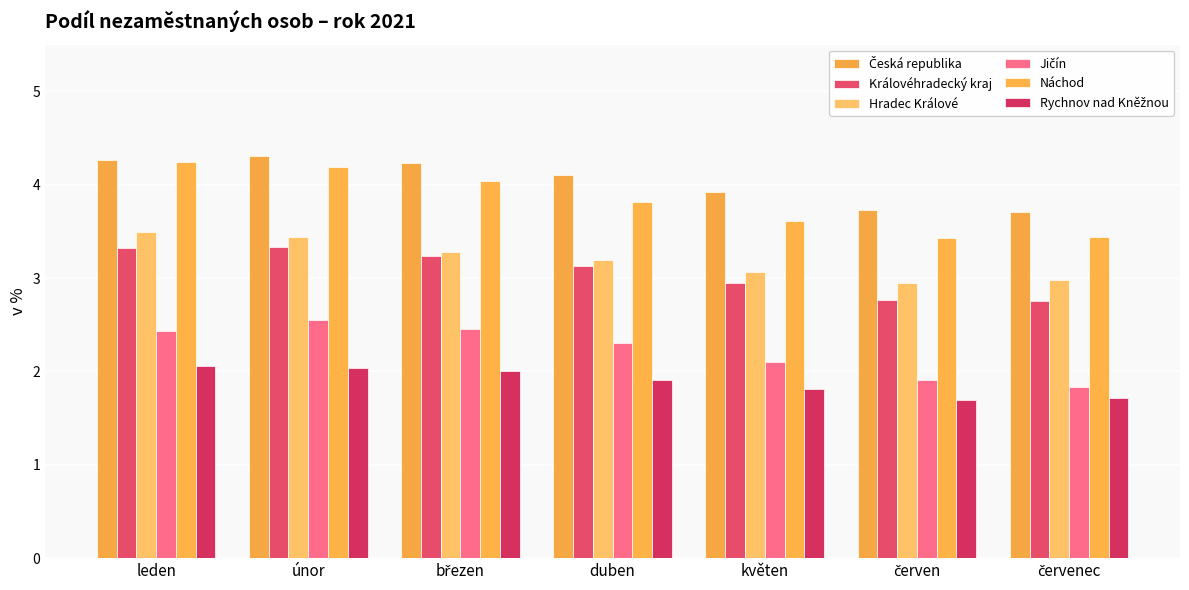

What is the sum of the Královéhradecký kraj values at leden and červenec?

6.1